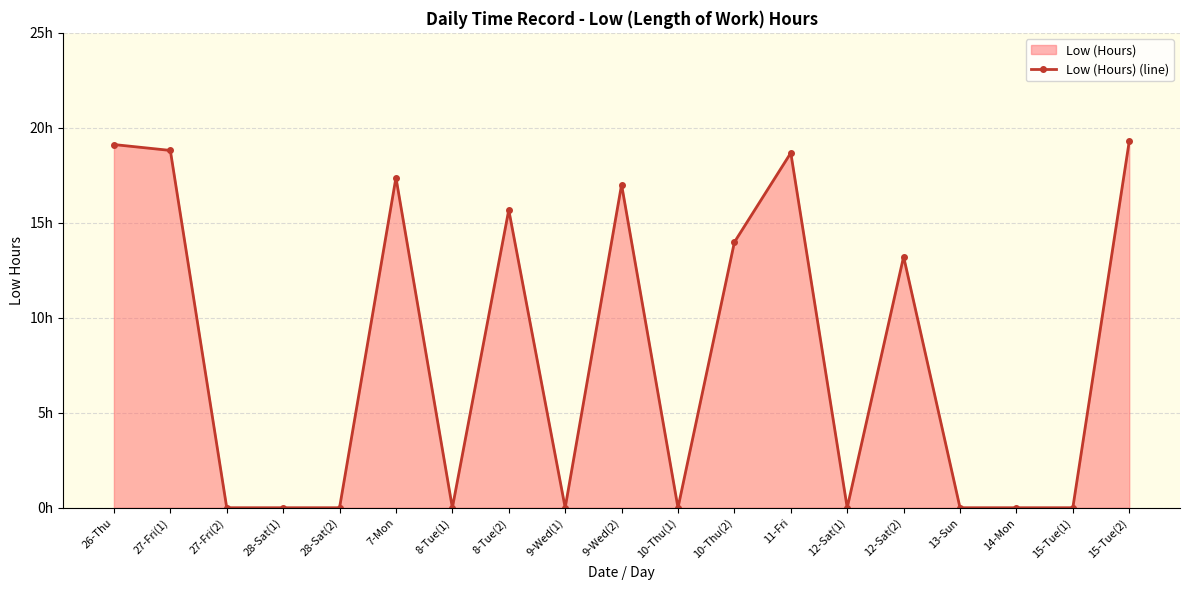

What is the change in value from 28-Sat(2) to 15-Tue(2)?

+19.3